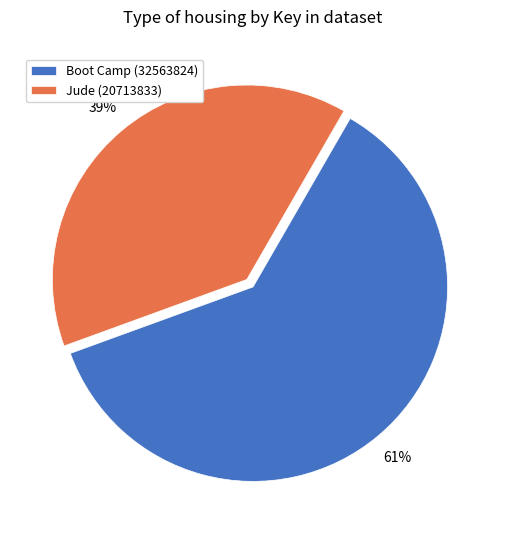

Rank the categories by value from highest to lowest.

Boot Camp (32563824), Jude (20713833)